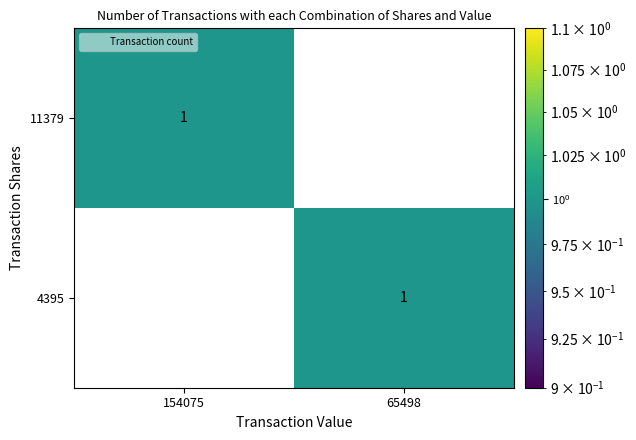

What is the spread (max minus min) of values at 154075?

1